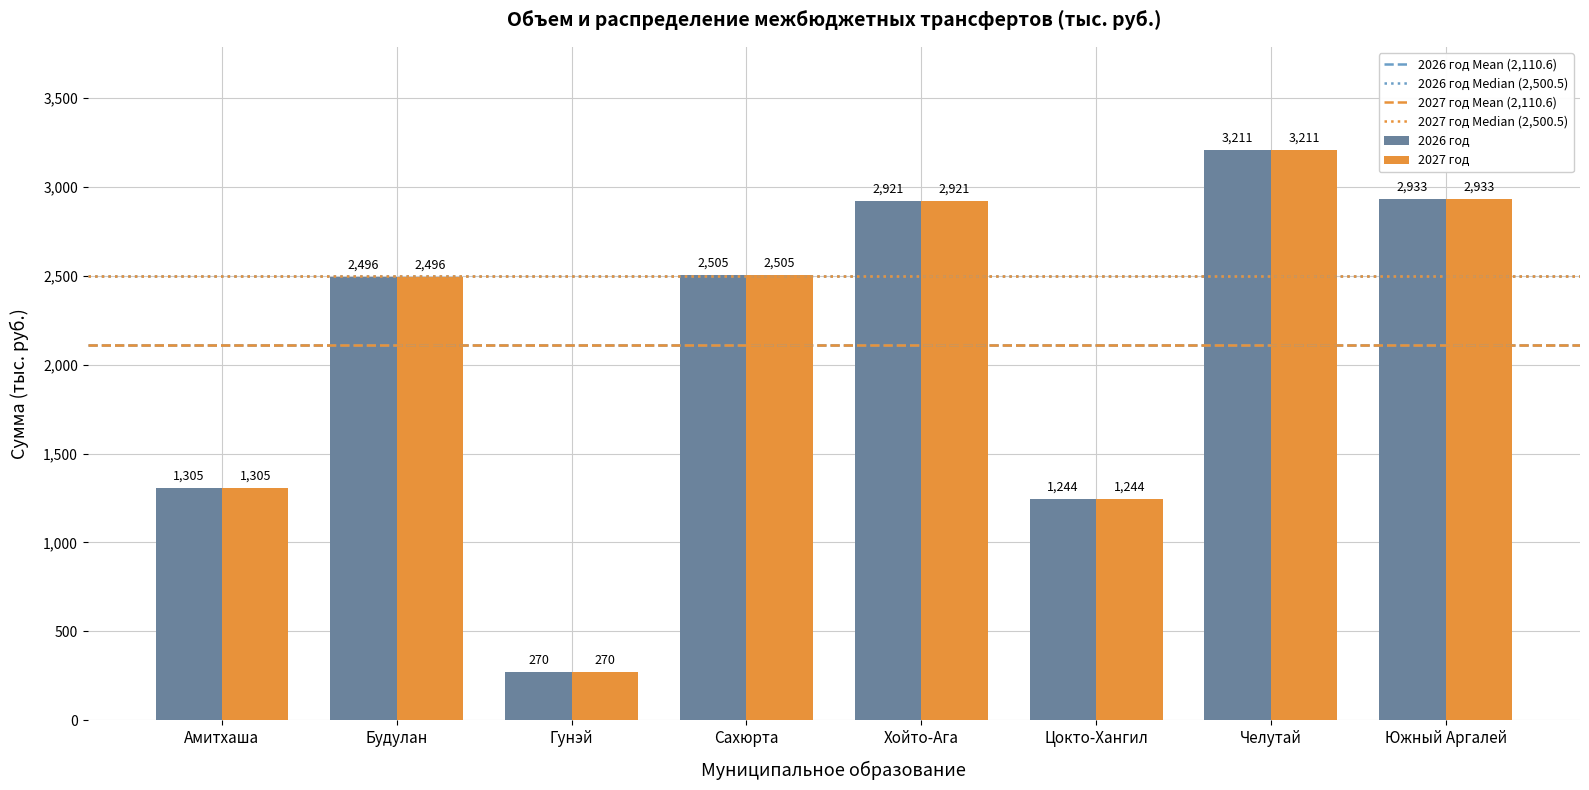

What is the value of the 2026 год bar at the 3rd from the left?

270